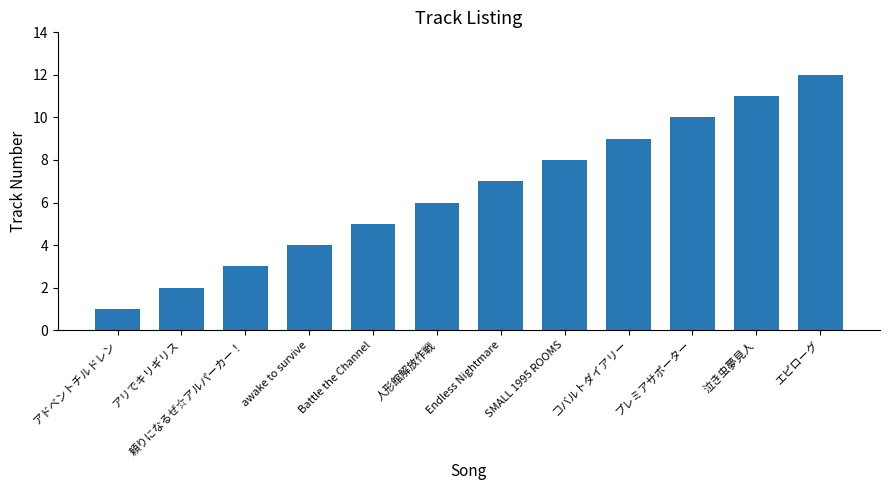

List the labels in order of value, smallest first.

アドベントチルドレン, アリでキリギリス, 頼りになるぜ☆アルパーカー！, awake to survive, Battle the Channel, 人形館解放作戦, Endless Nightmare, SMALL 1995 ROOMS, コバルトダイアリー, プレミアサポーター, 泣き虫夢見人, エピローグ